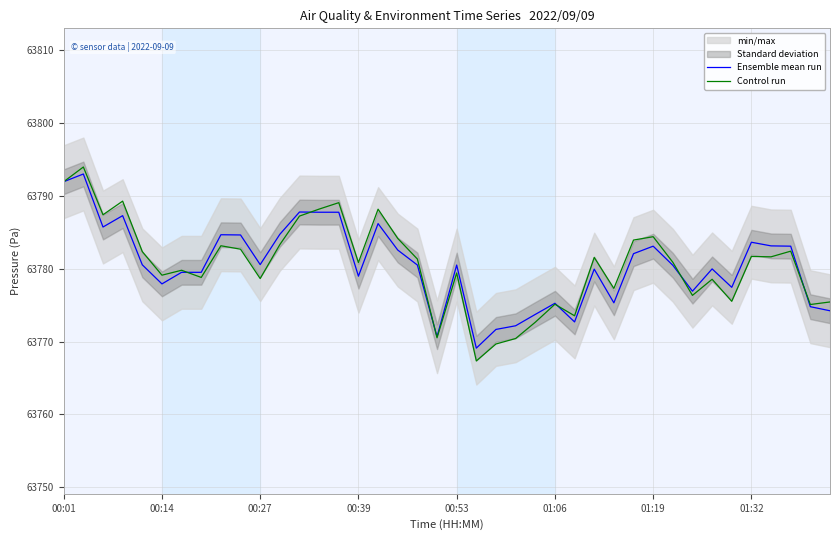

How many lines are shown in the chart?

2